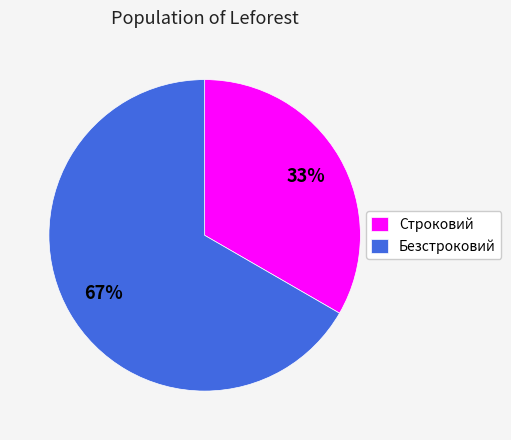

Does Безстроковий account for over 50% of the chart?

Yes